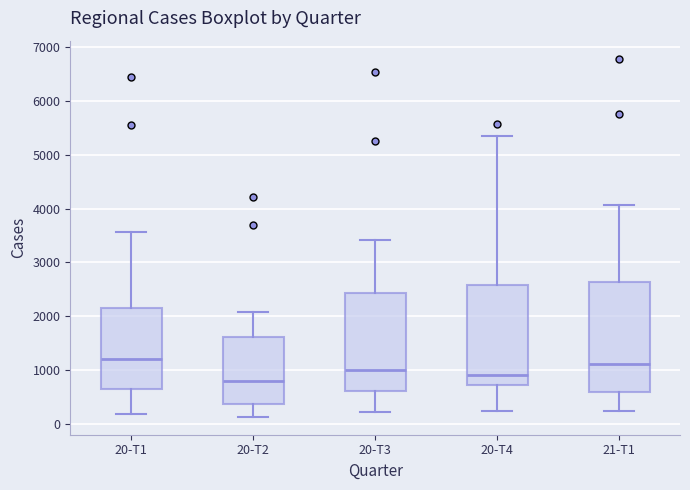

Reading left to right, read every box against the y-axis: the position of its median line, the range the box covers, and the ends of its whiskers. The values are not printed on the chart, so give them approximately, as read against the axis.

20-T1: median 1200, box 600 to 2200, whiskers 200 to 3600
20-T2: median 800, box 400 to 1600, whiskers 100 to 2100
20-T3: median 1000, box 600 to 2400, whiskers 200 to 3400
20-T4: median 900, box 700 to 2600, whiskers 200 to 5300
21-T1: median 1100, box 600 to 2600, whiskers 200 to 4100